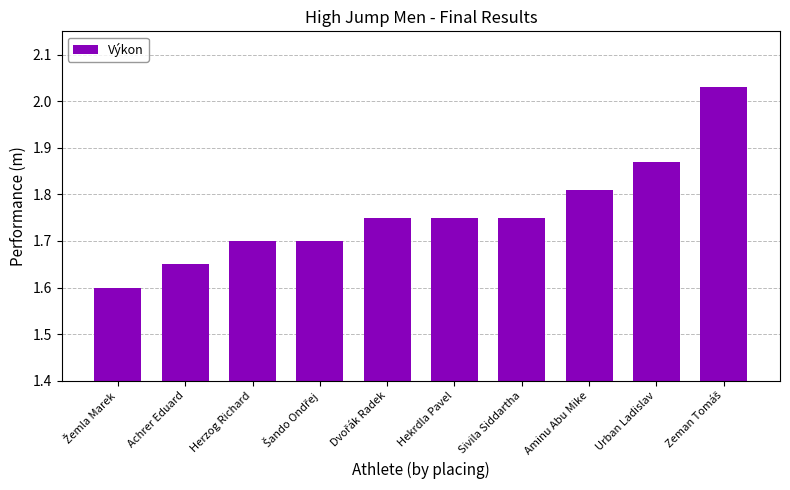

Does the chart contain stacked bars?

No